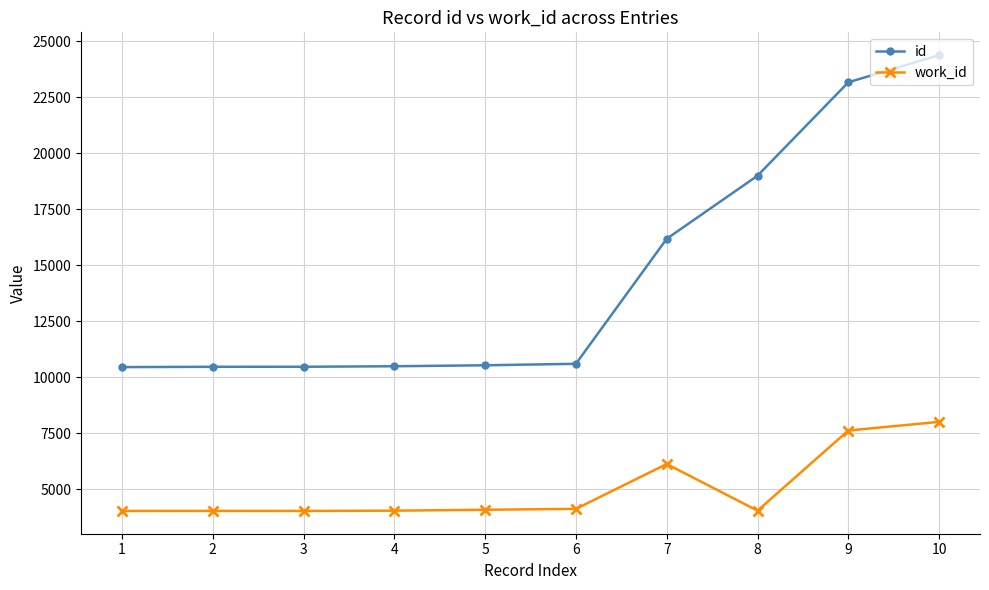

True or false: work_id has more than 1 interior local peaks.

True